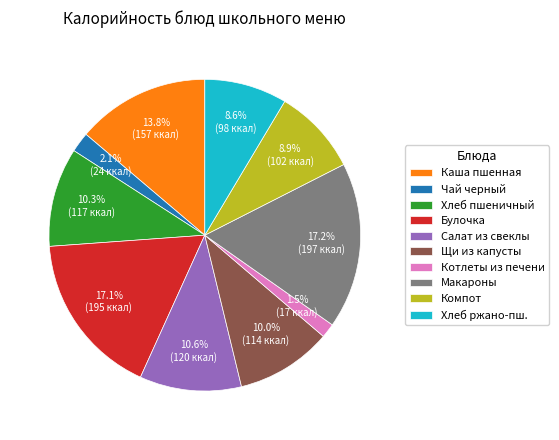

What is the smallest slice in the pie chart?

Котлеты из печени